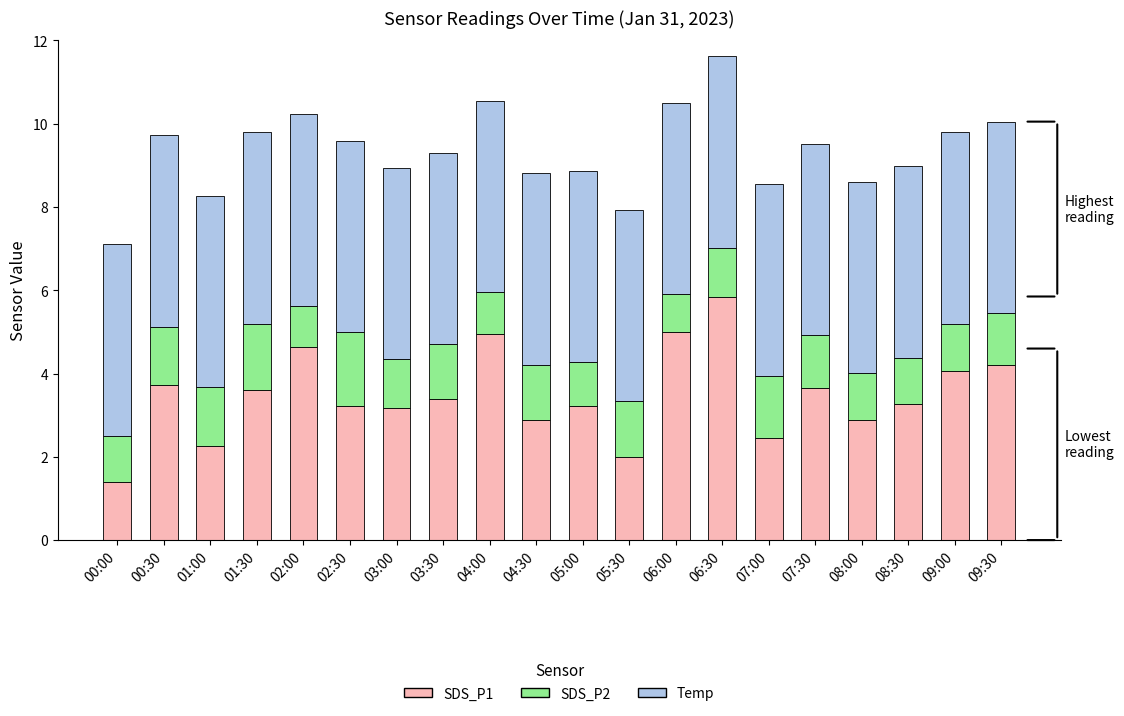

How many data points does each series have?

20